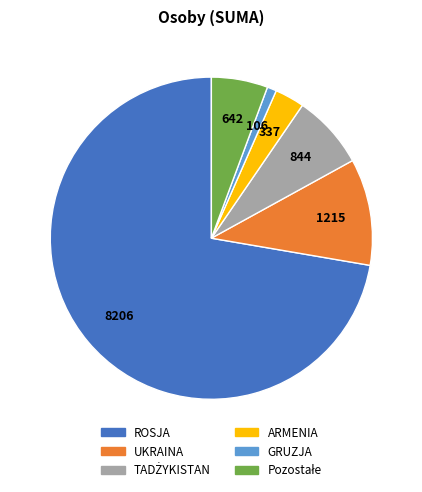

Do ROSJA and ARMENIA together represent more than half of the pie?

Yes